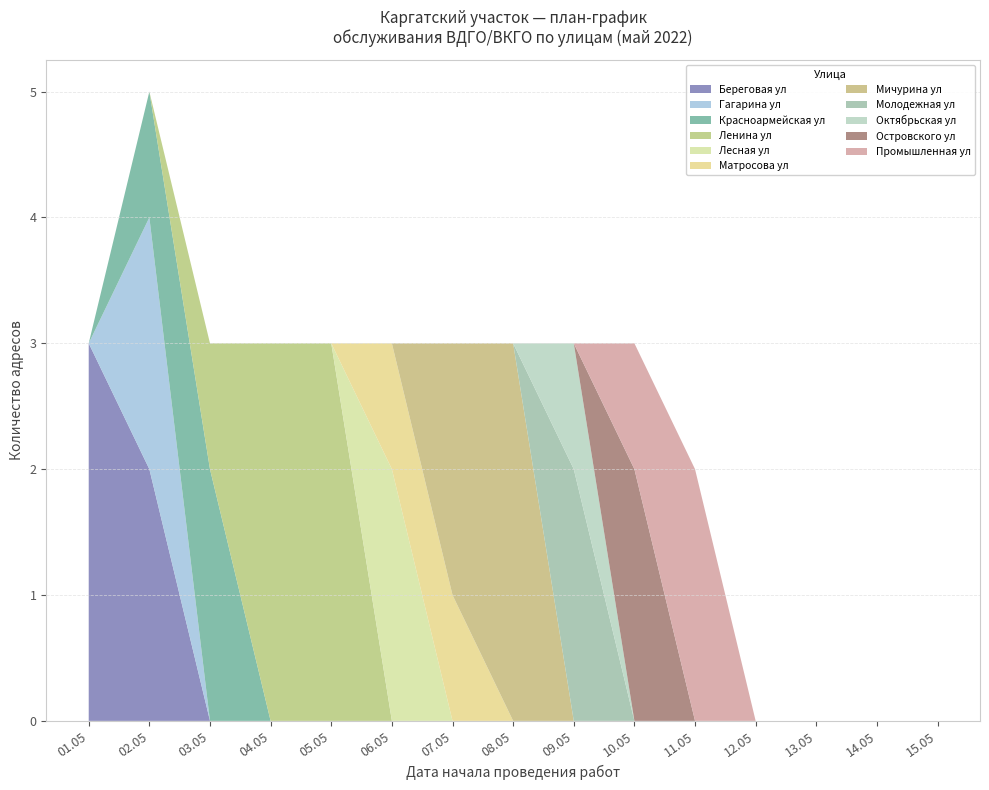

What is the highest value of the Береговая ул series?

3